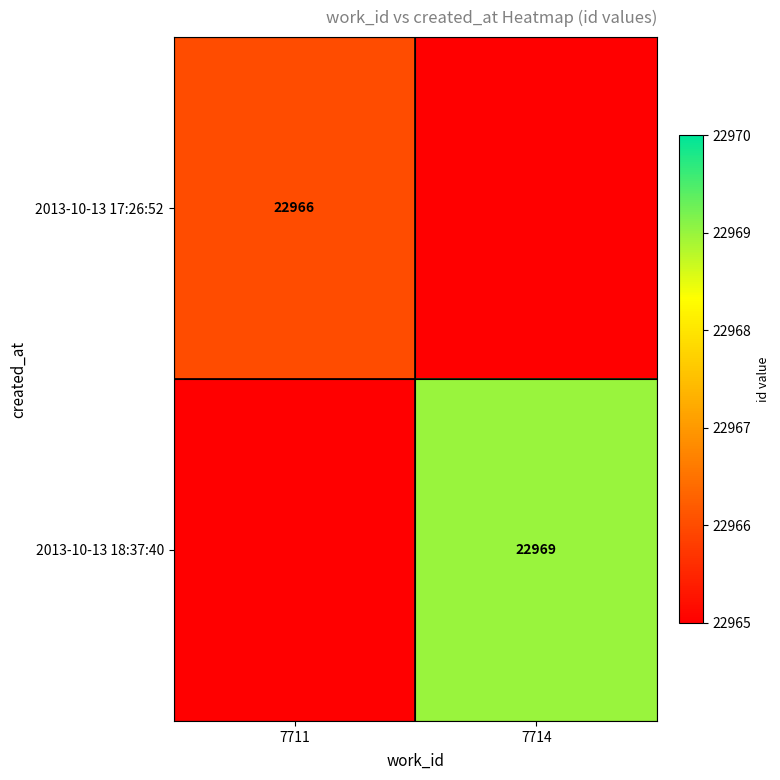

Is it true that 2013-10-13 18:37:40 equals 22969 at 7714?

True